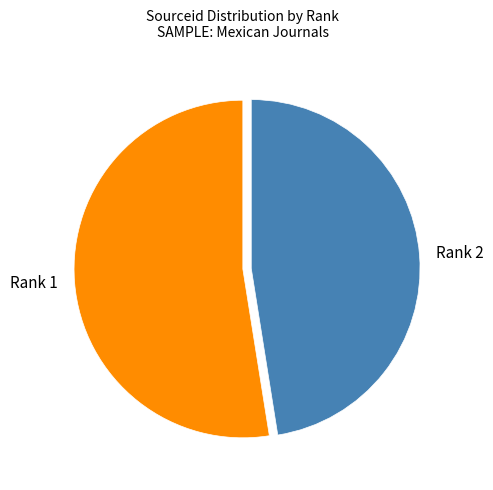

Is there a majority slice in this chart?

Yes